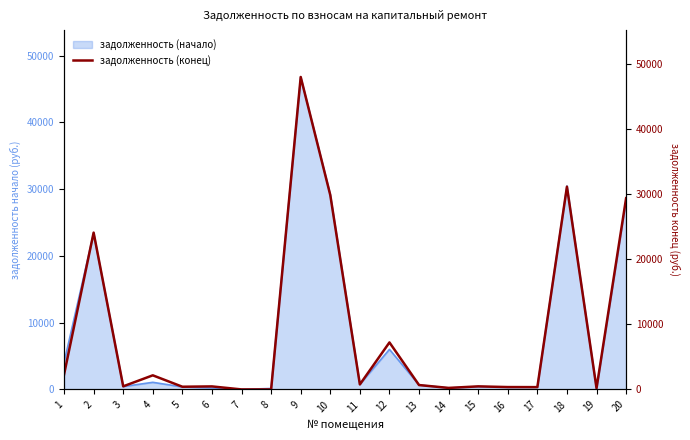

What is the approximate value at 20?

29397.4